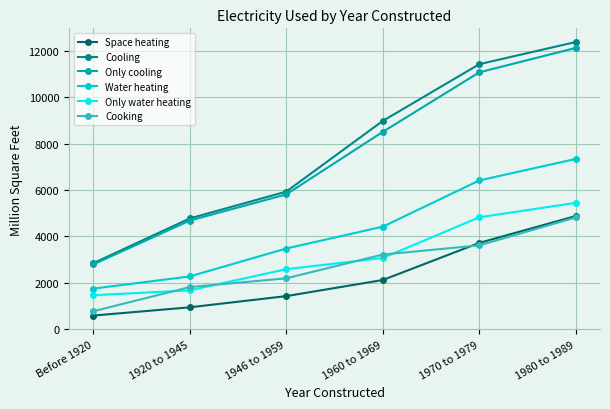

Rank the categories by Space heating value from highest to lowest.

1980 to 1989, 1970 to 1979, 1960 to 1969, 1946 to 1959, 1920 to 1945, Before 1920